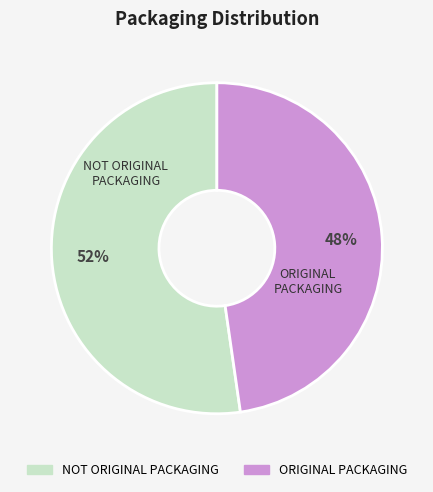

Is there a majority slice in this chart?

Yes